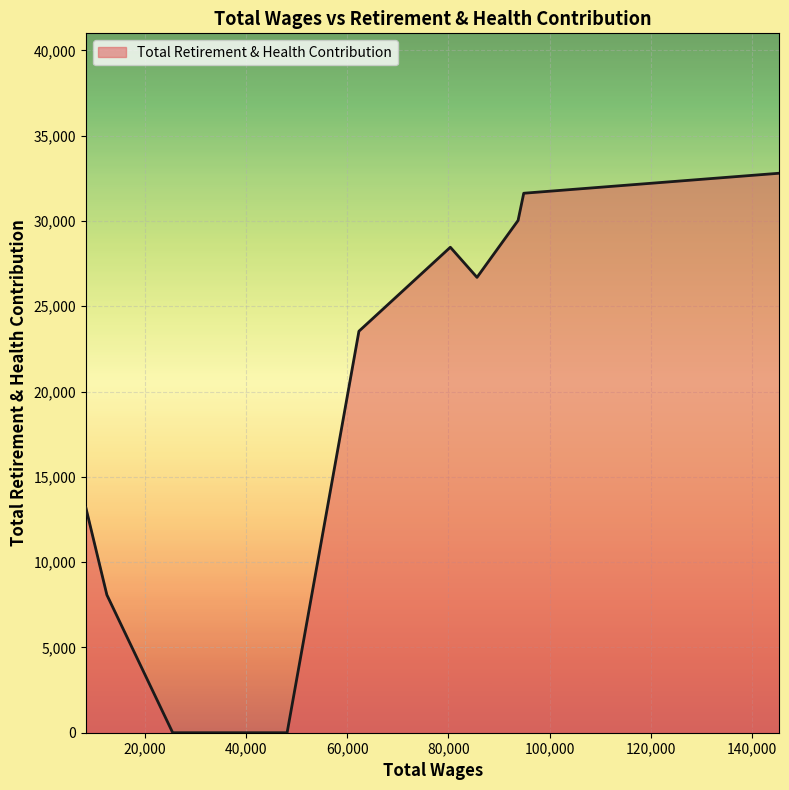

What is the maximum value shown in the chart?

32797